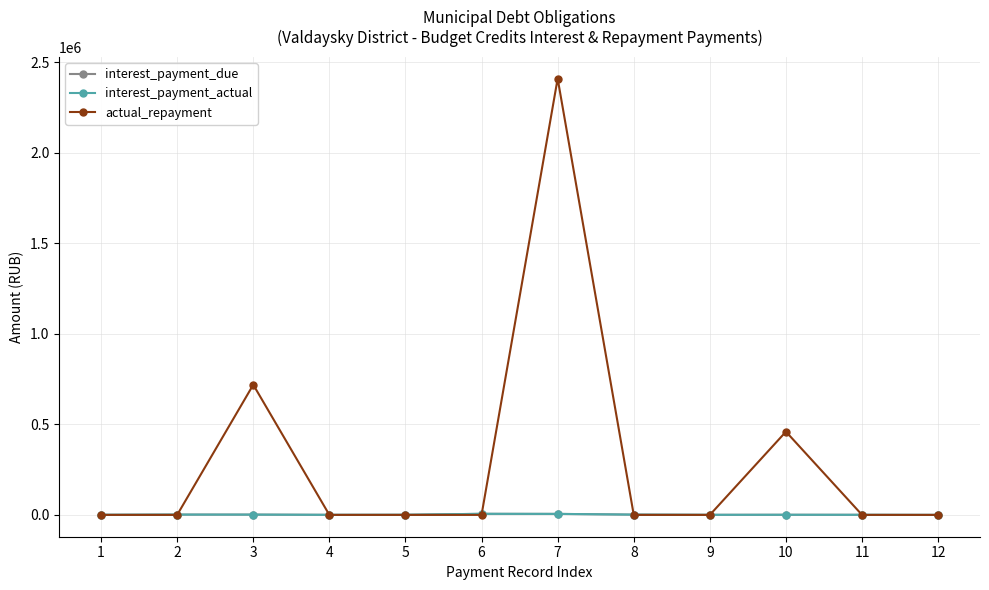

The interest_payment_actual series shows 1798.0 at 2. True or false?

True